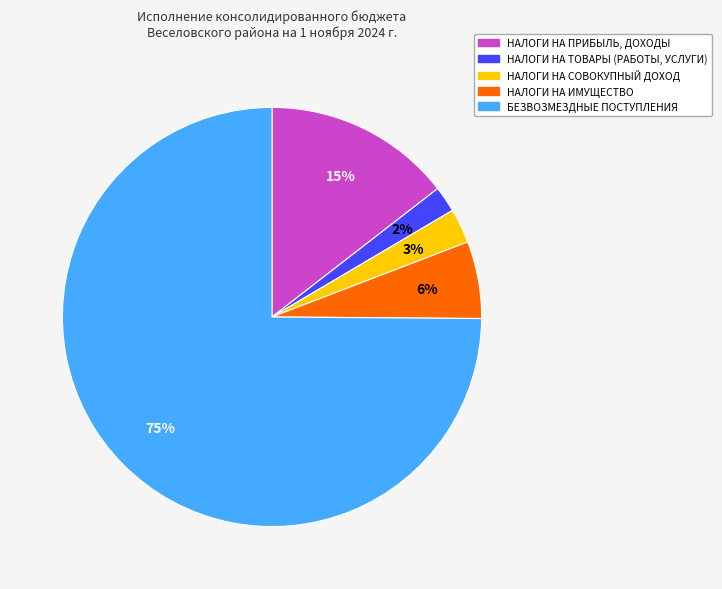

True or false: БЕЗВОЗМЕЗДНЫЕ ПОСТУПЛЕНИЯ accounts for 85% of the total.

False